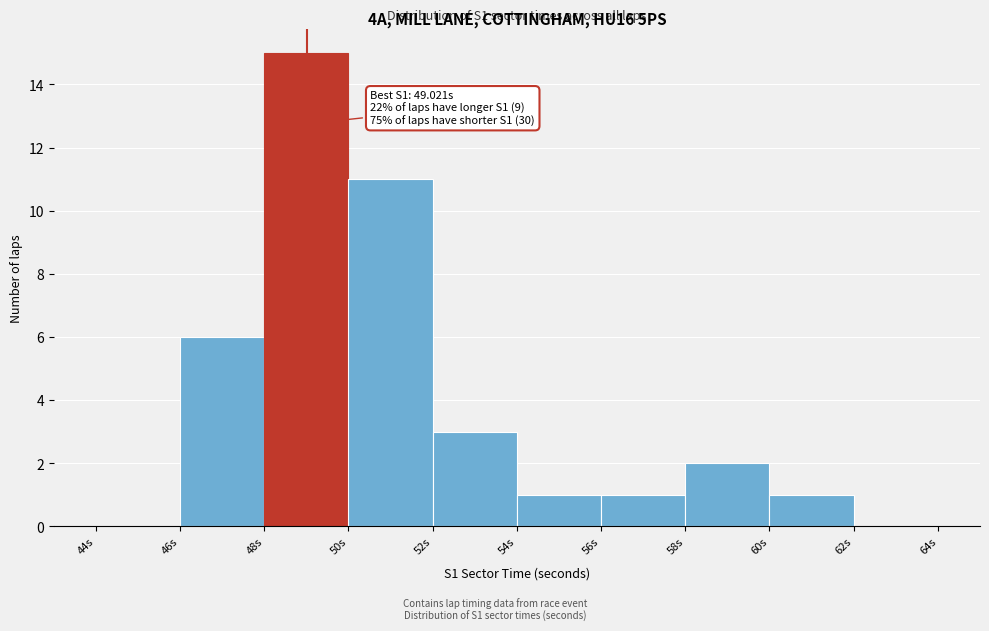

Which range on the x-axis has the tallest bar?

48 to 50